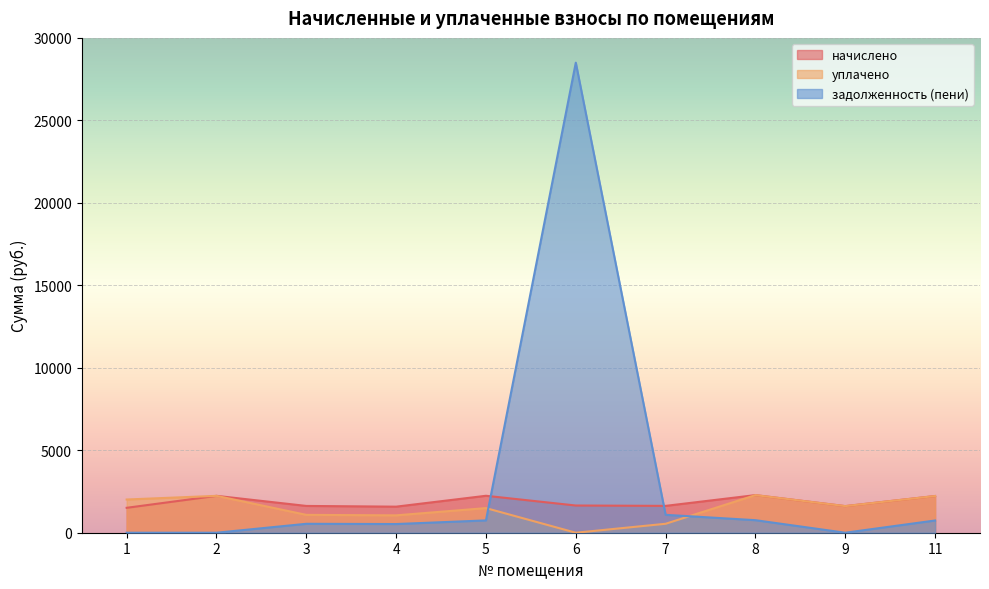

Which series ends up on top after the final intersection of задолженность (пени) and начислено?

начислено